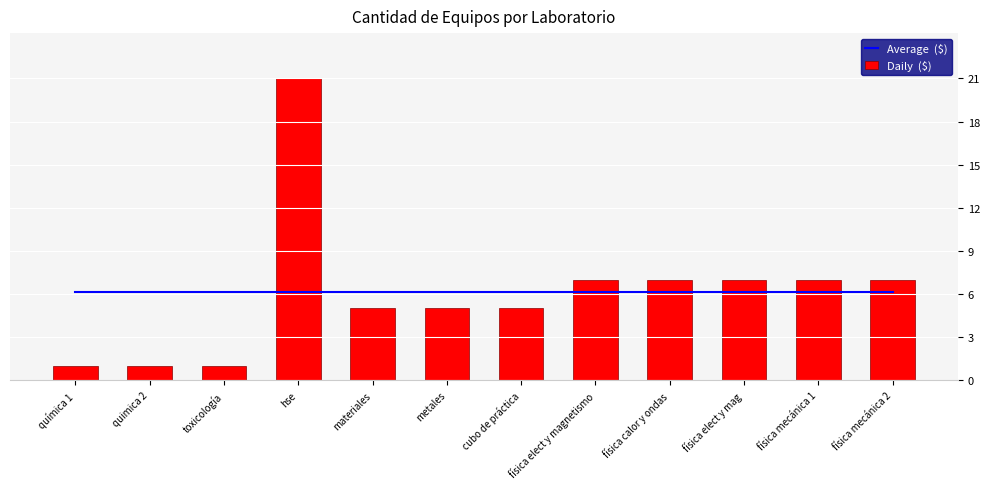

What is the label of the 10th bar from the left?

física elect y mag